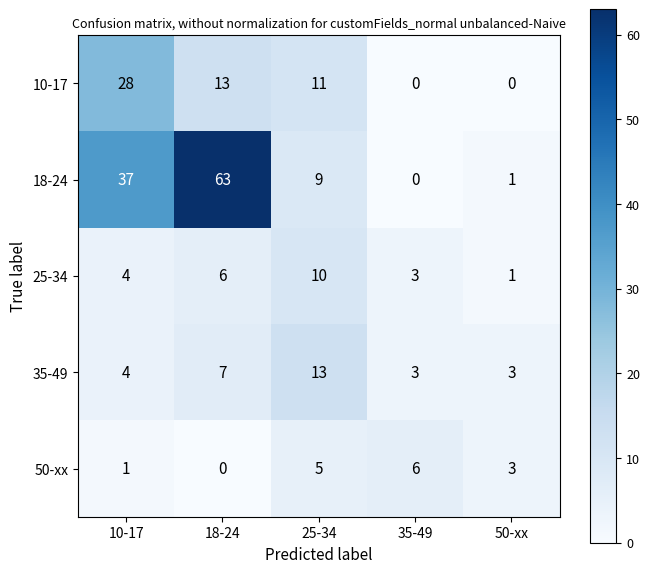

Which label corresponds to the largest value in the chart?

18-24